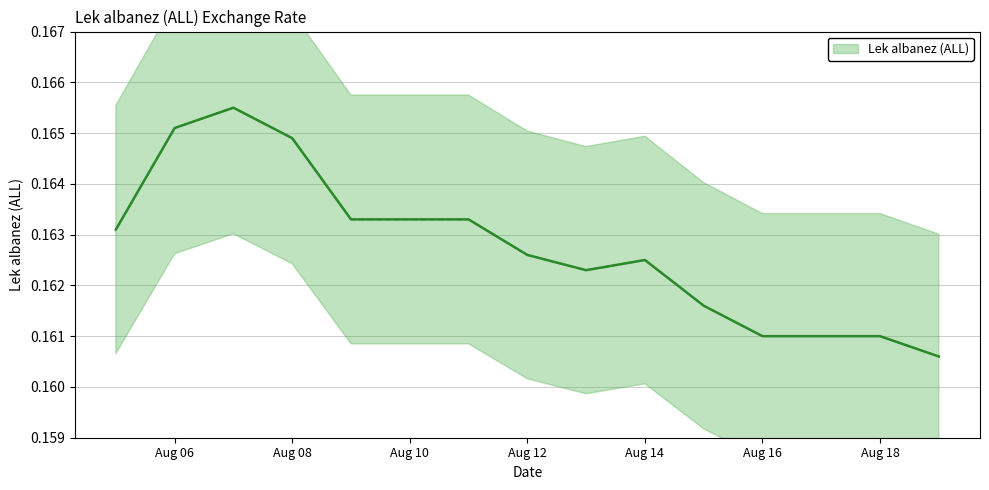

What is the value of the 6th point from the left?

0.2